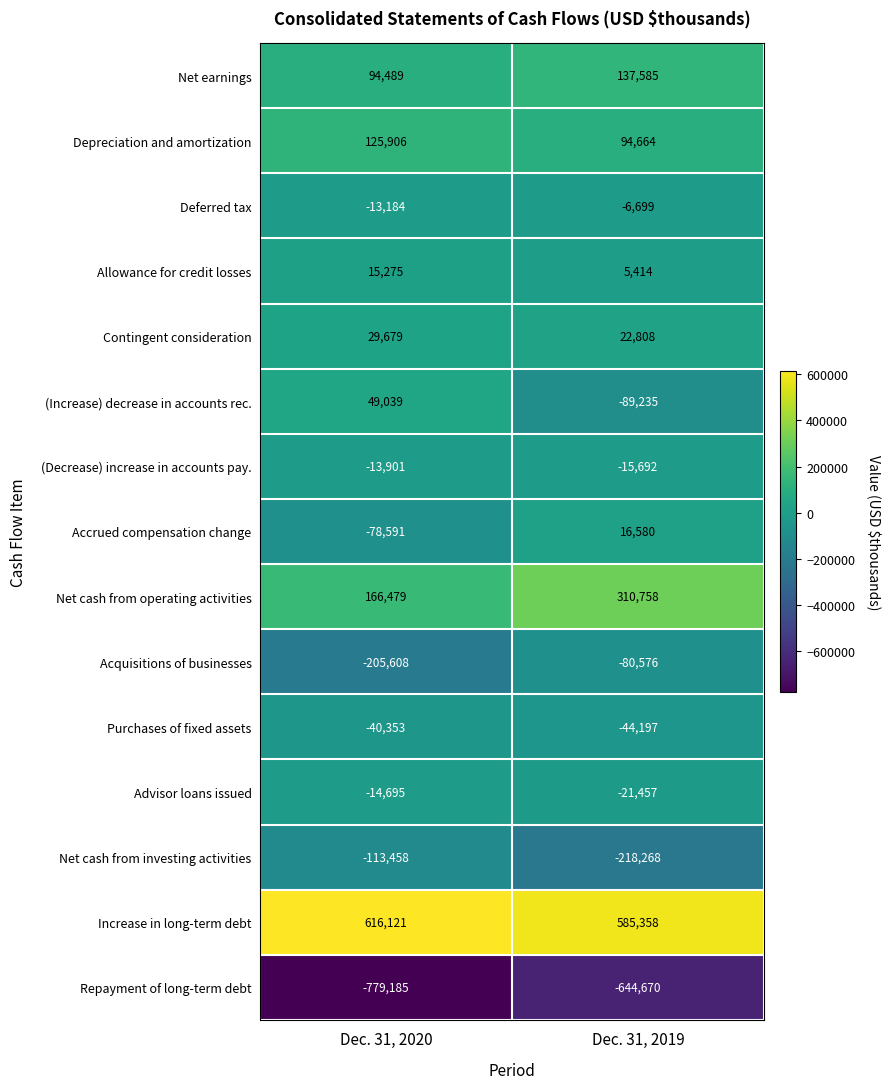

Is the value of Contingent consideration at Dec. 31, 2019 greater than the value of Purchases of fixed assets at Dec. 31, 2020?

Yes